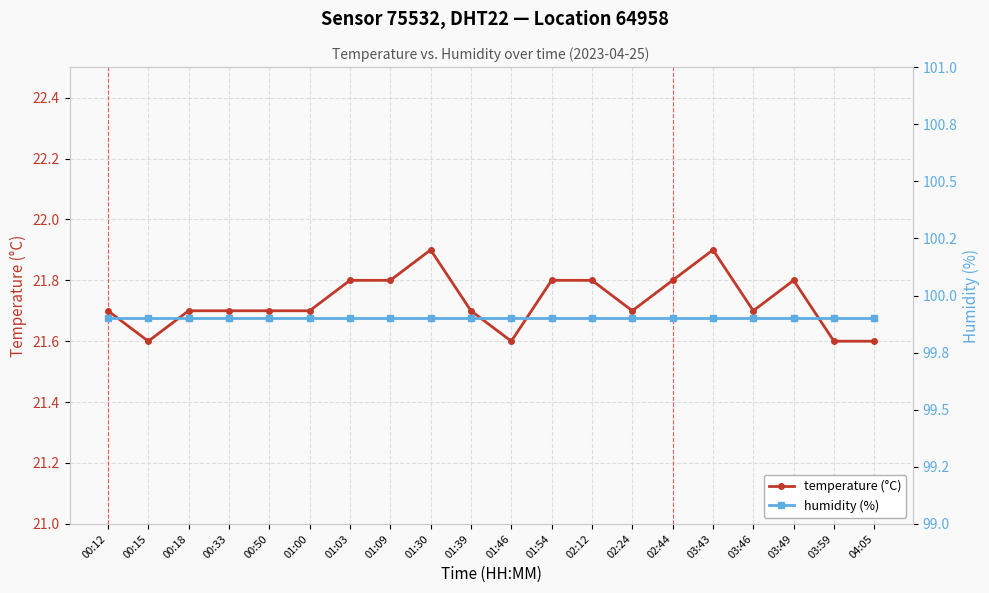

Reading left to right, list all the values displayed in this chart.

temperature (°C): 00:12=21.7	00:15=21.6	00:18=21.7	00:33=21.7	00:50=21.7	01:00=21.7	01:03=21.8	01:09=21.8	01:30=21.9	01:39=21.7	01:46=21.6	01:54=21.8	02:12=21.8	02:24=21.7	02:44=21.8	03:43=21.9	03:46=21.7	03:49=21.8	03:59=21.6	04:05=21.6
humidity (%): 00:12=99.9	00:15=99.9	00:18=99.9	00:33=99.9	00:50=99.9	01:00=99.9	01:03=99.9	01:09=99.9	01:30=99.9	01:39=99.9	01:46=99.9	01:54=99.9	02:12=99.9	02:24=99.9	02:44=99.9	03:43=99.9	03:46=99.9	03:49=99.9	03:59=99.9	04:05=99.9